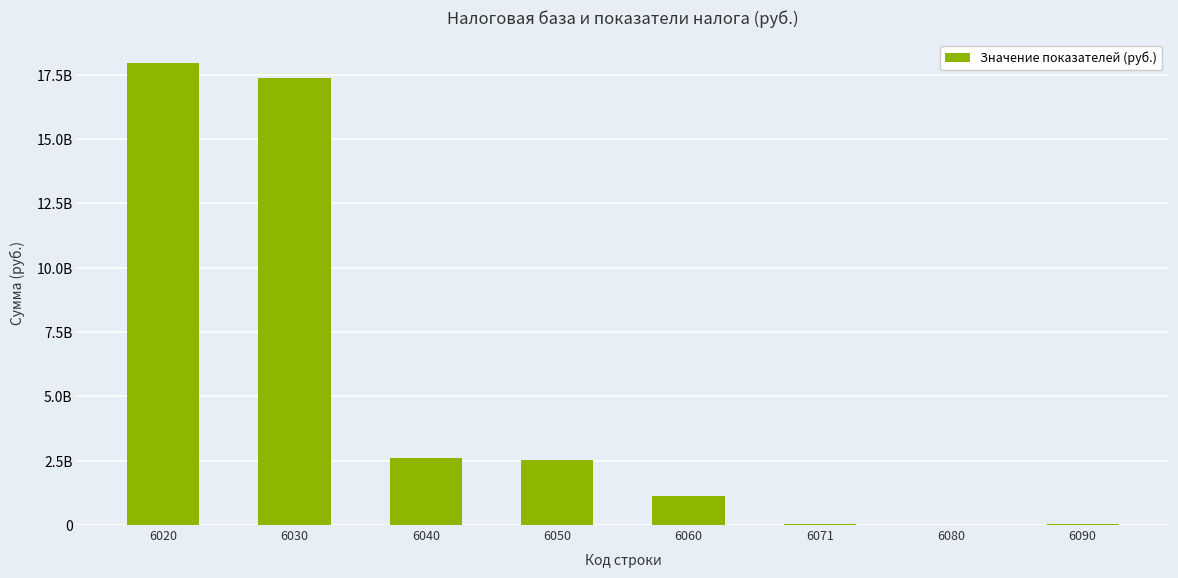

Reading left to right, extract all data points from this chart.

17949144031	17358307432	2603746122	2545140885	1124805760	54649050	8197358	49967003